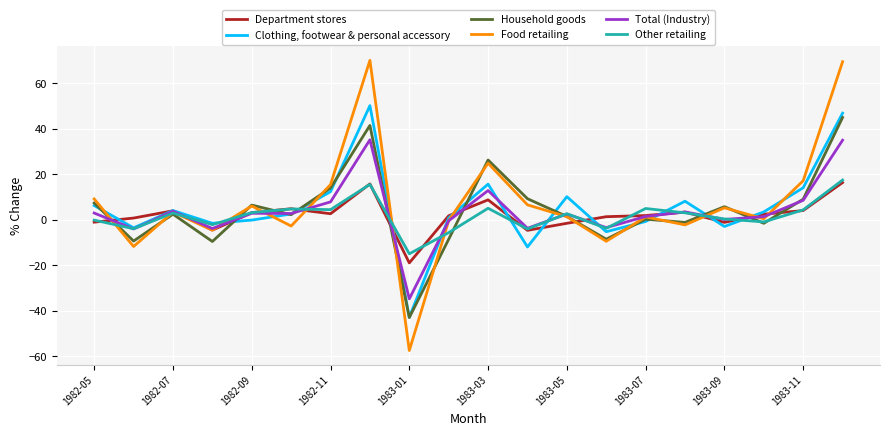

What is the lowest value of the Total (Industry) series?

-34.7